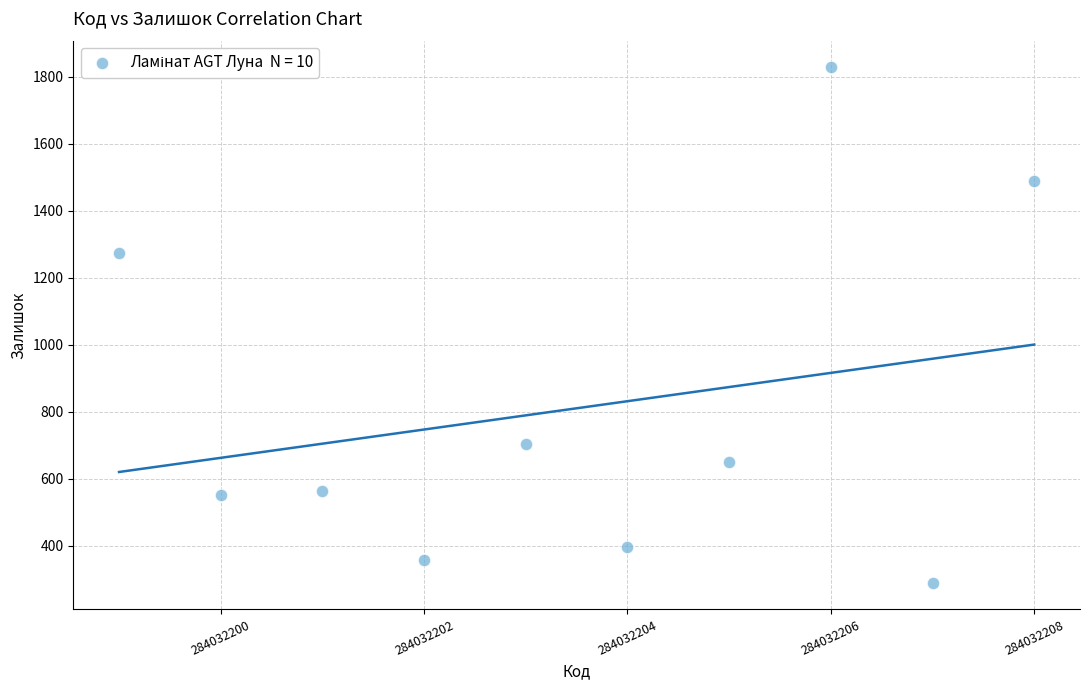

What is the range of X values (max minus min)?

9